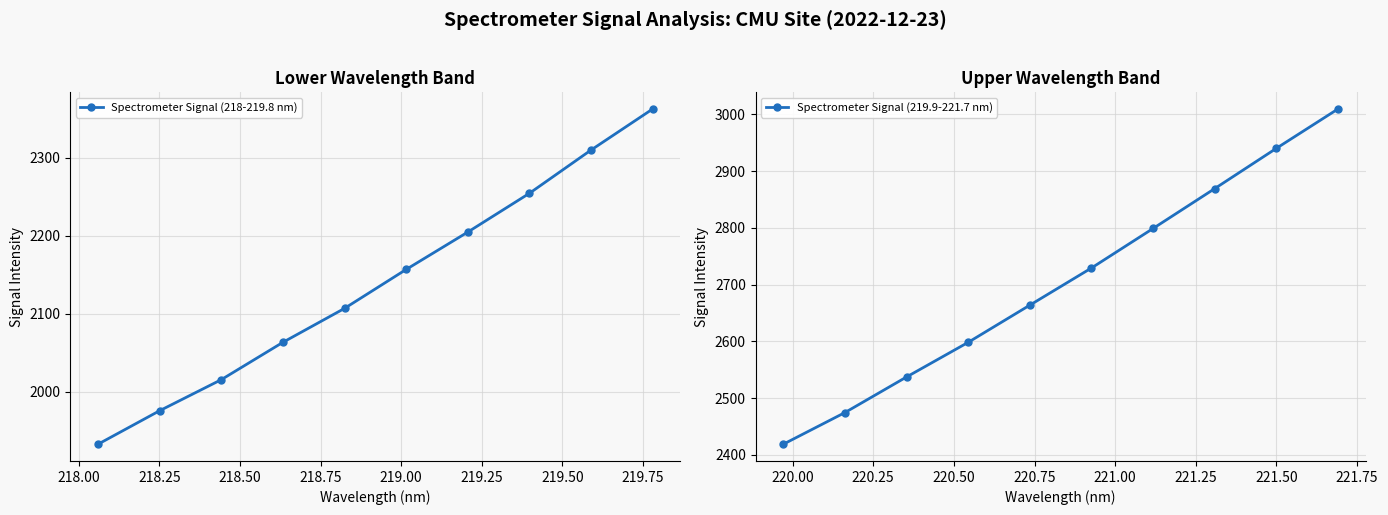

What is the sum of all Spectrometer Signal (218-219.8 nm) values?

21382.7